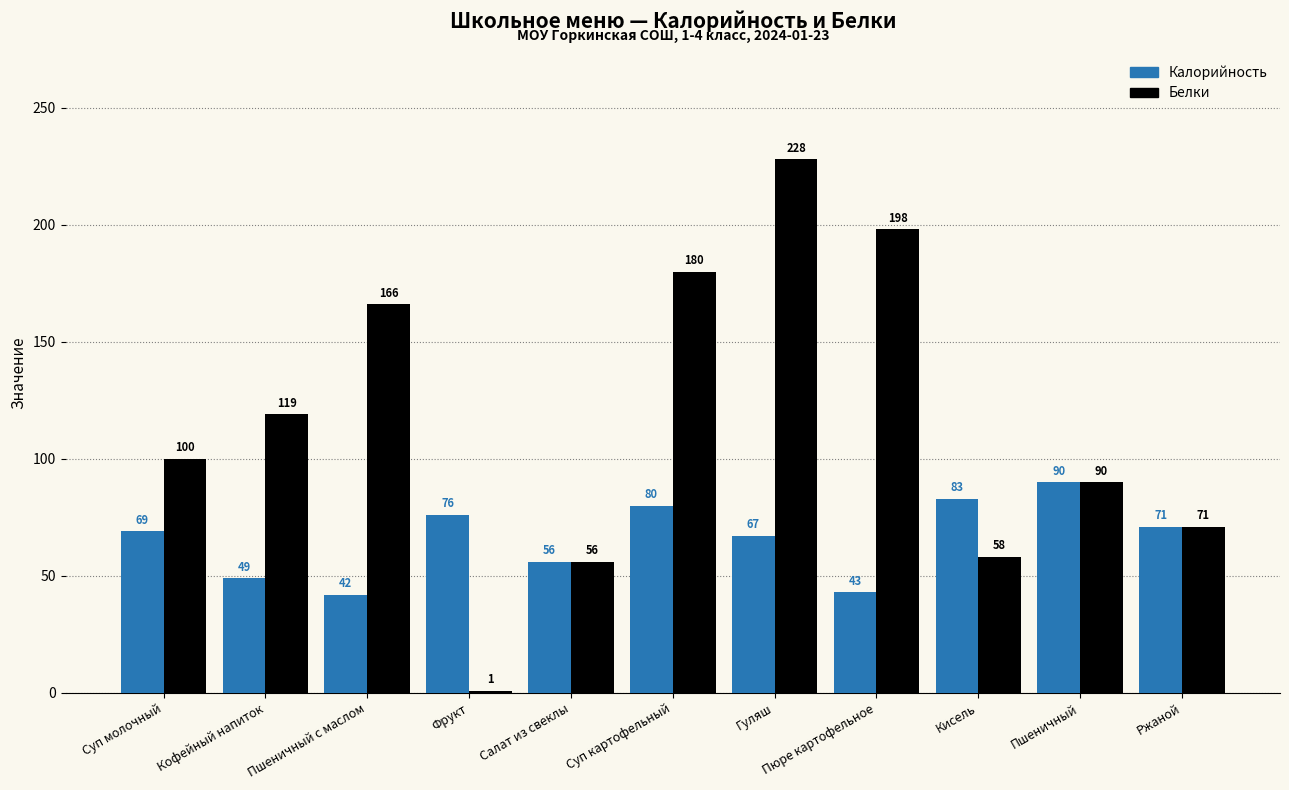

Which category has the highest value in the Белки series?

Гуляш